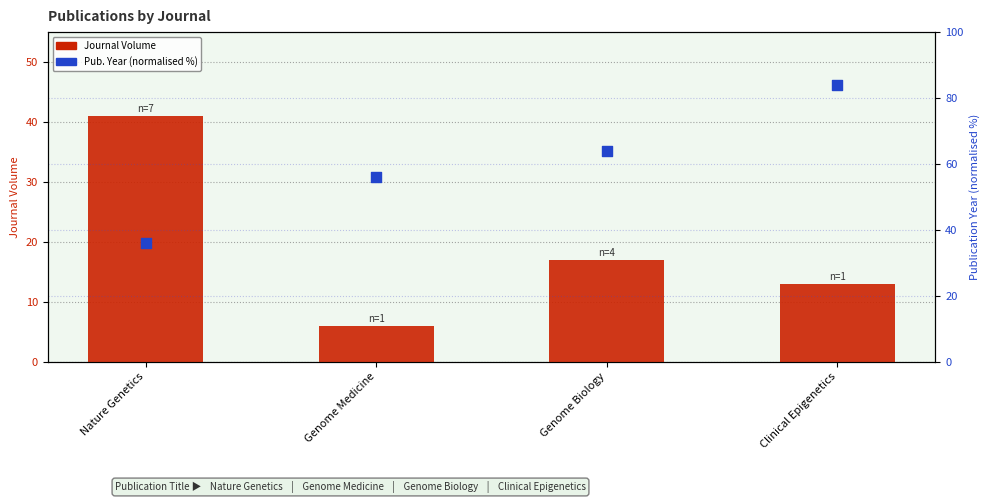

At which category is the sum across all series the highest?

Clinical Epigenetics